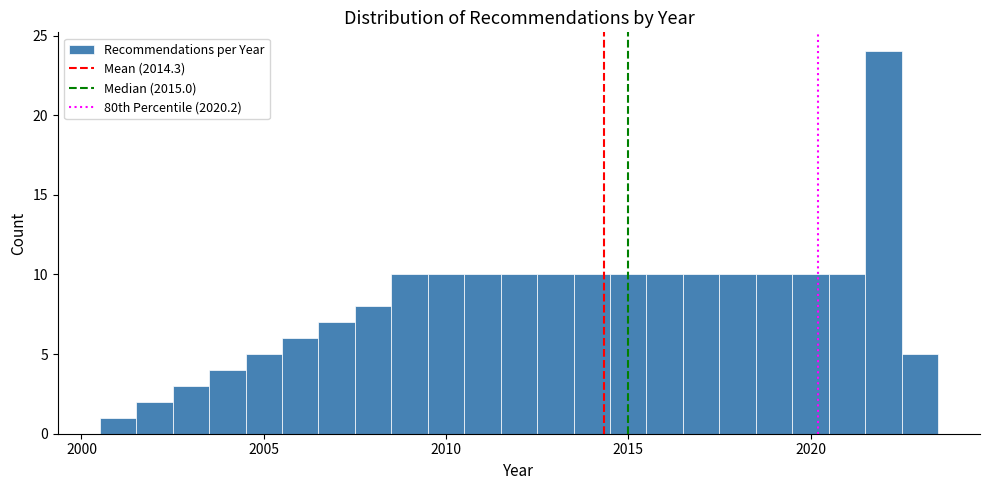

Read against the x-axis, roughly where is the centre of the tallest bar?

2022.0